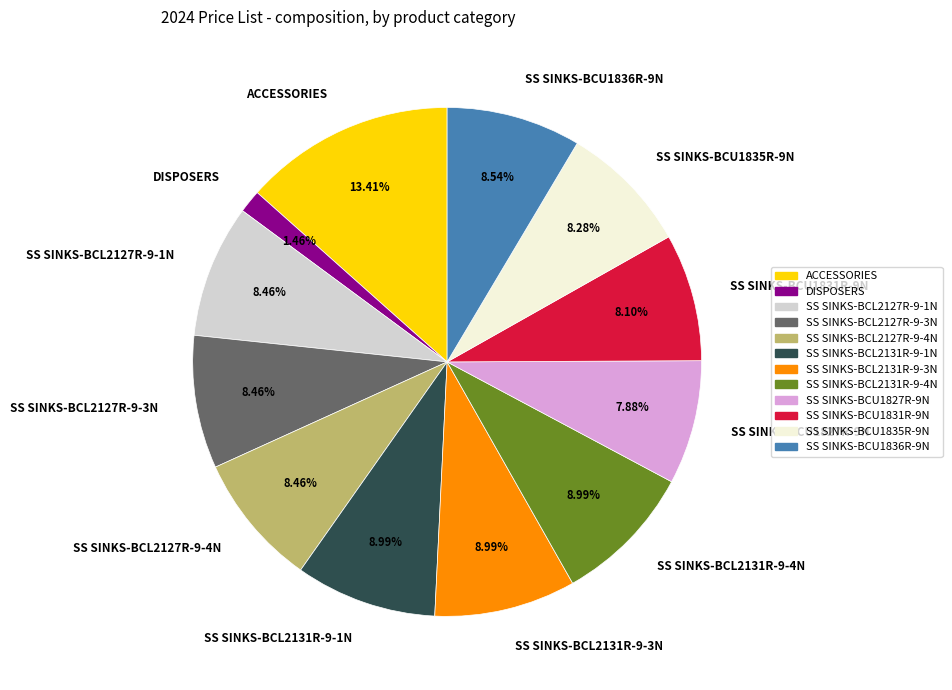

Which category has the smallest portion of the pie?

DISPOSERS